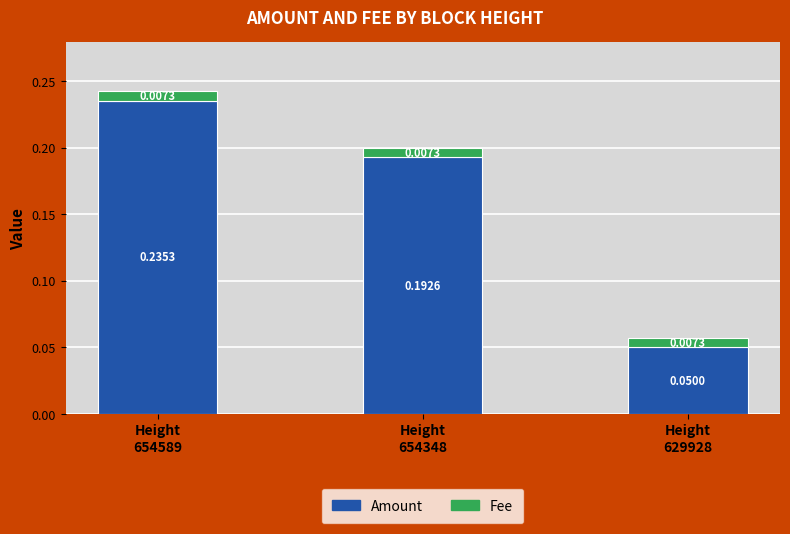

What is the sum of all Amount values?

0.5